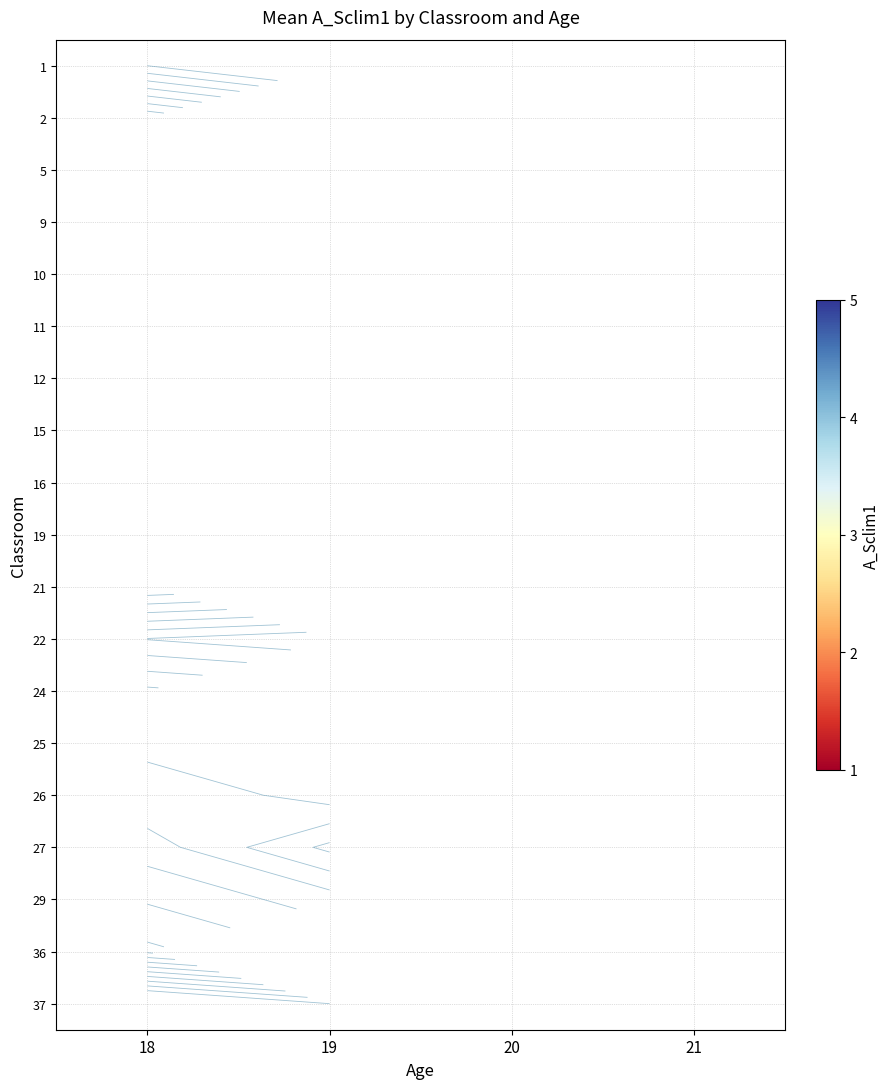

Is it true that 5 equals 2.3 at 18?

False